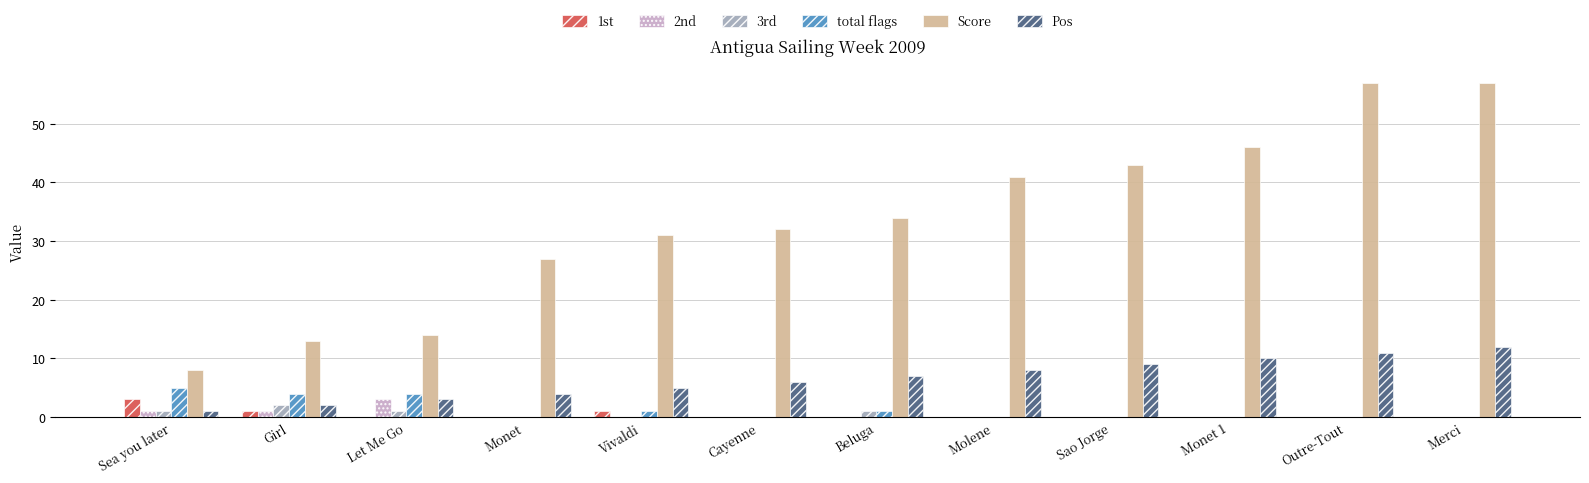

What is the sum of all Pos values?

78